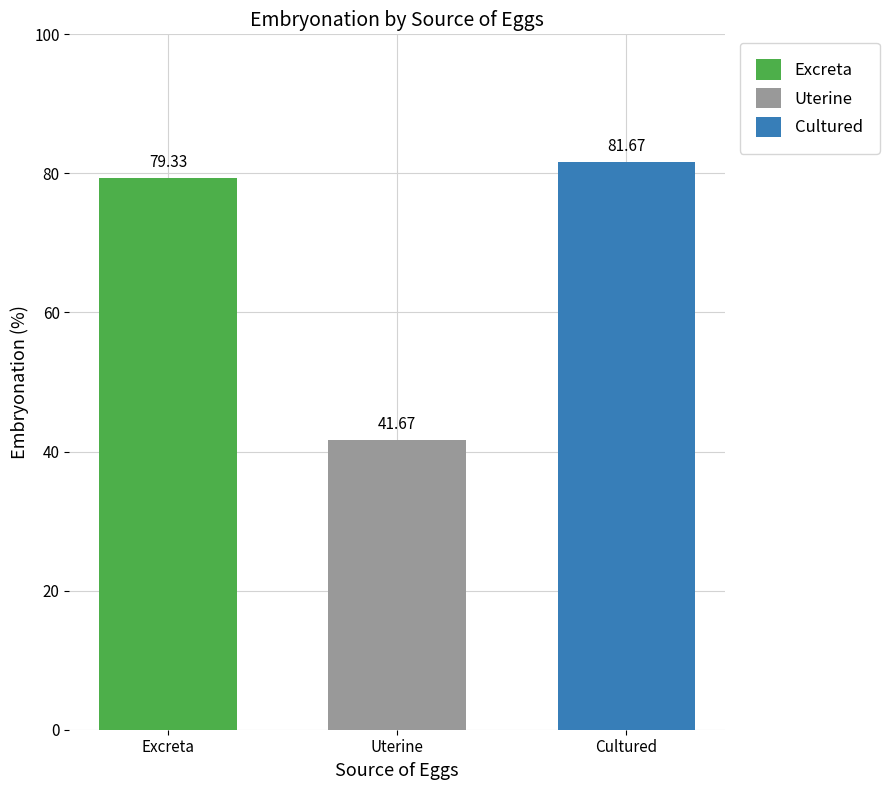

Count the number of categories in the chart.

1